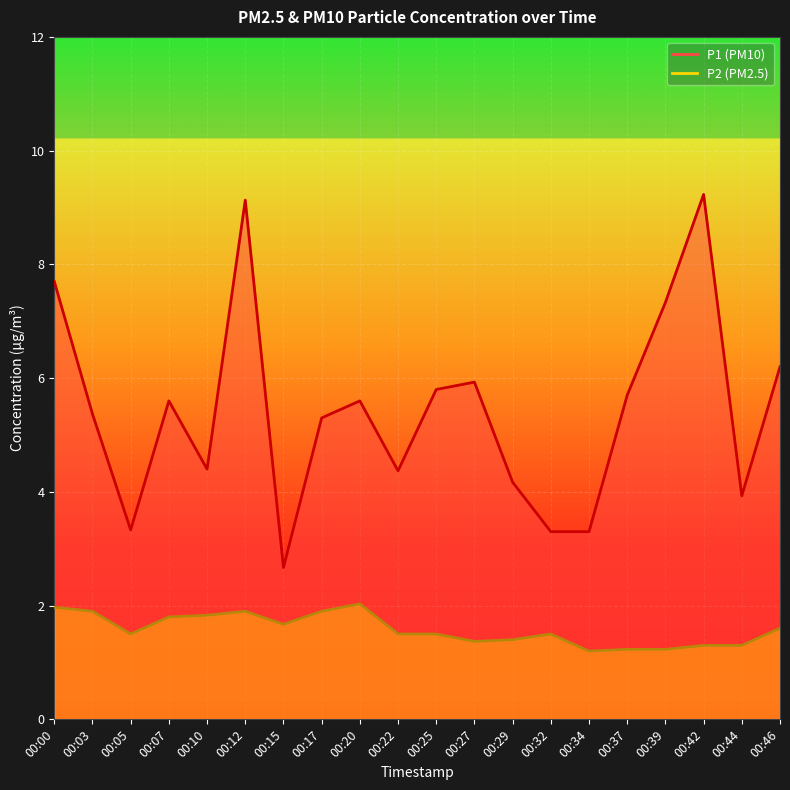

What are all the series names shown in the legend?

P1, P2